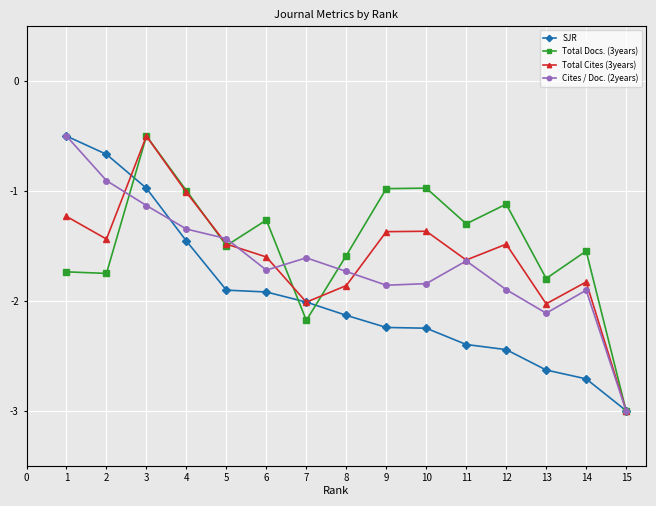

Does the chart display data point markers on the line(s)?

Yes